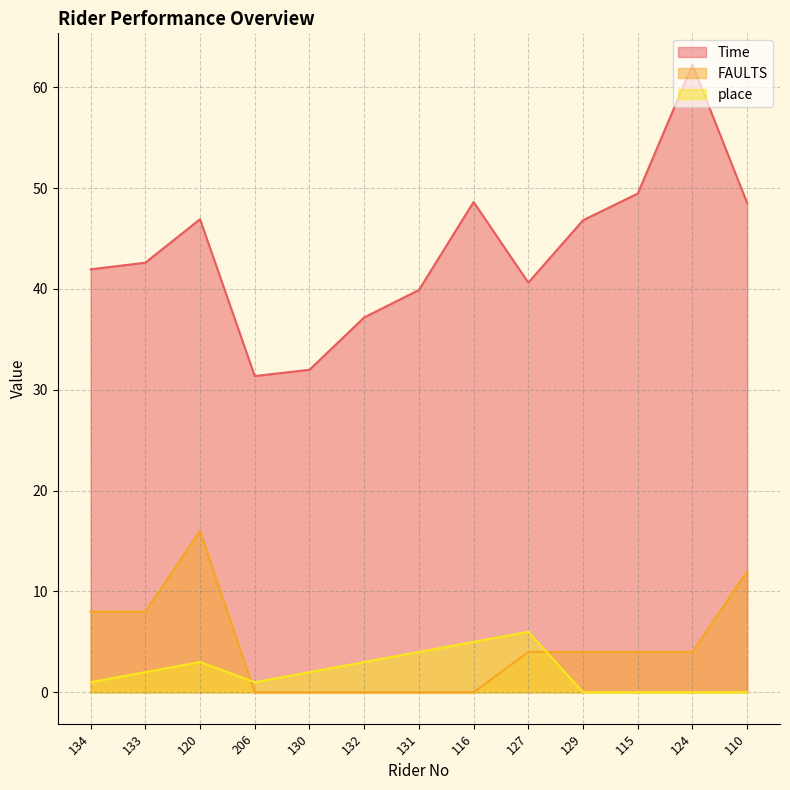

What is the greatest value displayed?

62.2